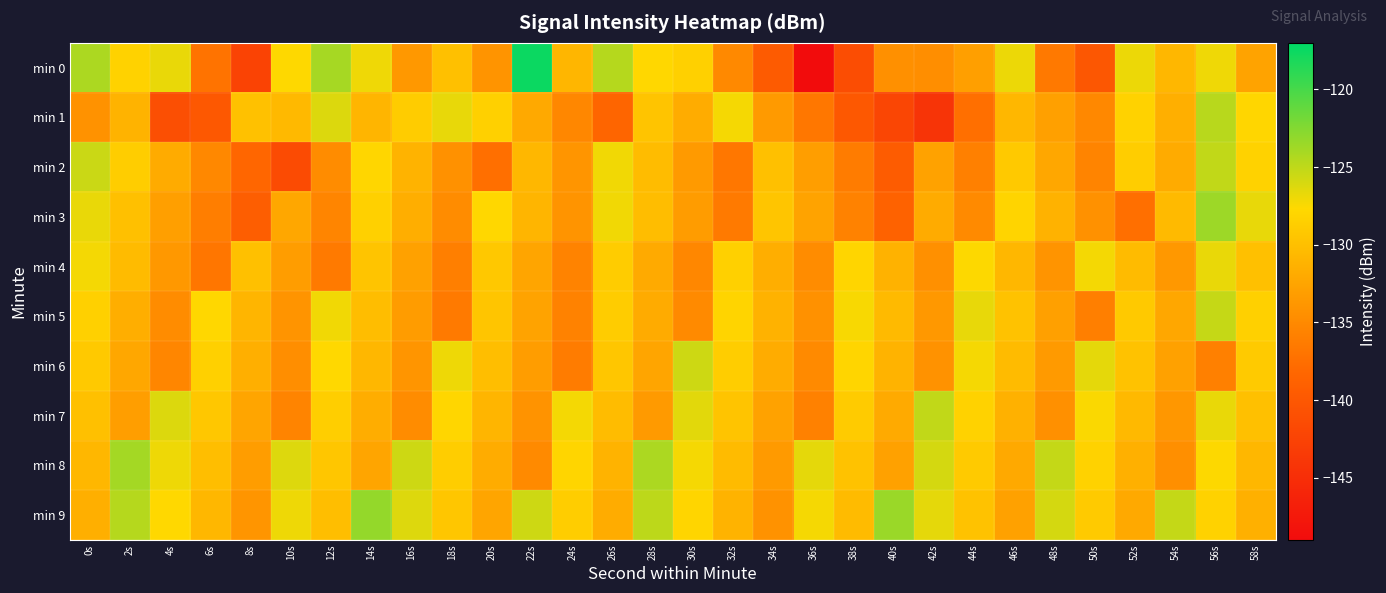

Reading left to right, list all the values displayed in this chart.

min 0: 0s=-124.2	2s=-128.2	4s=-126.8	6s=-137.1	8s=-142.5	10s=-127.7	12s=-124.0	14s=-127.0	16s=-133.6	18s=-129.9	20s=-134.0	22s=-117.5	24s=-130.8	26s=-124.6	28s=-127.8	30s=-128.4	32s=-135.0	34s=-139.6	36s=-149.0	38s=-141.3	40s=-134.4	42s=-134.5	44s=-133.0	46s=-126.9	48s=-136.5	50s=-140.1	52s=-126.9	54s=-130.7	56s=-127.0	58s=-132.6
min 1: 0s=-134.1	2s=-131.1	4s=-141.1	6s=-139.9	8s=-129.9	10s=-130.6	12s=-126.2	14s=-130.9	16s=-128.8	18s=-126.7	20s=-128.5	22s=-132.1	24s=-135.2	26s=-138.4	28s=-129.6	30s=-131.8	32s=-127.3	34s=-133.5	36s=-136.7	38s=-139.9	40s=-142.1	42s=-144.3	44s=-137.5	46s=-130.7	48s=-132.9	50s=-135.1	52s=-128.3	54s=-131.5	56s=-124.7	58s=-127.9
min 2: 0s=-125.5	2s=-128.7	4s=-131.9	6s=-135.1	8s=-138.3	10s=-141.5	12s=-134.7	14s=-127.9	16s=-131.1	18s=-134.3	20s=-137.5	22s=-130.7	24s=-133.9	26s=-127.1	28s=-130.3	30s=-133.5	32s=-136.7	34s=-129.9	36s=-133.1	38s=-136.3	40s=-139.5	42s=-132.7	44s=-135.9	46s=-129.1	48s=-132.3	50s=-135.5	52s=-128.7	54s=-131.9	56s=-125.1	58s=-128.3
min 3: 0s=-126.8	2s=-129.9	4s=-133.0	6s=-136.1	8s=-139.2	10s=-132.3	12s=-135.4	14s=-128.5	16s=-131.6	18s=-134.7	20s=-127.8	22s=-130.9	24s=-134.0	26s=-127.1	28s=-130.2	30s=-133.3	32s=-136.4	34s=-129.5	36s=-132.6	38s=-135.7	40s=-138.8	42s=-131.9	44s=-135.0	46s=-128.1	48s=-131.2	50s=-134.3	52s=-137.4	54s=-130.5	56s=-123.6	58s=-126.7
min 4: 0s=-127.2	2s=-130.4	4s=-133.6	6s=-136.8	8s=-130.0	10s=-133.2	12s=-136.4	14s=-129.6	16s=-132.8	18s=-136.0	20s=-129.2	22s=-132.4	24s=-135.6	26s=-128.8	28s=-132.0	30s=-135.2	32s=-128.4	34s=-131.6	36s=-134.8	38s=-128.0	40s=-131.2	42s=-134.4	44s=-127.6	46s=-130.8	48s=-134.0	50s=-127.2	52s=-130.4	54s=-133.6	56s=-126.8	58s=-130.0
min 5: 0s=-128.5	2s=-131.6	4s=-134.7	6s=-127.8	8s=-130.9	10s=-134.0	12s=-127.1	14s=-130.2	16s=-133.3	18s=-136.4	20s=-129.5	22s=-132.6	24s=-135.7	26s=-128.8	28s=-131.9	30s=-135.0	32s=-128.1	34s=-131.2	36s=-134.3	38s=-127.4	40s=-130.5	42s=-133.6	44s=-126.7	46s=-129.8	48s=-132.9	50s=-136.0	52s=-129.1	54s=-132.2	56s=-125.3	58s=-128.4
min 6: 0s=-129.1	2s=-132.2	4s=-135.3	6s=-128.4	8s=-131.5	10s=-134.6	12s=-127.7	14s=-130.8	16s=-133.9	18s=-127.0	20s=-130.1	22s=-133.2	24s=-136.3	26s=-129.4	28s=-132.5	30s=-125.6	32s=-128.7	34s=-131.8	36s=-134.9	38s=-128.0	40s=-131.1	42s=-134.2	44s=-127.3	46s=-130.4	48s=-133.5	50s=-126.6	52s=-129.7	54s=-132.8	56s=-135.9	58s=-129.0
min 7: 0s=-130.0	2s=-133.1	4s=-126.2	6s=-129.3	8s=-132.4	10s=-135.5	12s=-128.6	14s=-131.7	16s=-134.8	18s=-127.9	20s=-131.0	22s=-134.1	24s=-127.2	26s=-130.3	28s=-133.4	30s=-126.5	32s=-129.6	34s=-132.7	36s=-135.8	38s=-128.9	40s=-132.0	42s=-125.1	44s=-128.2	46s=-131.3	48s=-134.4	50s=-127.5	52s=-130.6	54s=-133.7	56s=-126.8	58s=-129.9
min 8: 0s=-130.8	2s=-123.9	4s=-127.0	6s=-130.1	8s=-133.2	10s=-126.3	12s=-129.4	14s=-132.5	16s=-125.6	18s=-128.7	20s=-131.8	22s=-134.9	24s=-128.0	26s=-131.1	28s=-124.2	30s=-127.3	32s=-130.4	34s=-133.5	36s=-126.6	38s=-129.7	40s=-132.8	42s=-125.9	44s=-129.0	46s=-132.1	48s=-125.2	50s=-128.3	52s=-131.4	54s=-134.5	56s=-127.6	58s=-130.7
min 9: 0s=-131.5	2s=-124.6	4s=-127.7	6s=-130.8	8s=-133.9	10s=-127.0	12s=-130.1	14s=-123.2	16s=-126.3	18s=-129.4	20s=-132.5	22s=-125.6	24s=-128.7	26s=-131.8	28s=-124.9	30s=-128.0	32s=-131.1	34s=-134.2	36s=-127.3	38s=-130.4	40s=-123.5	42s=-126.6	44s=-129.7	46s=-132.8	48s=-125.9	50s=-129.0	52s=-132.1	54s=-125.2	56s=-128.3	58s=-131.4